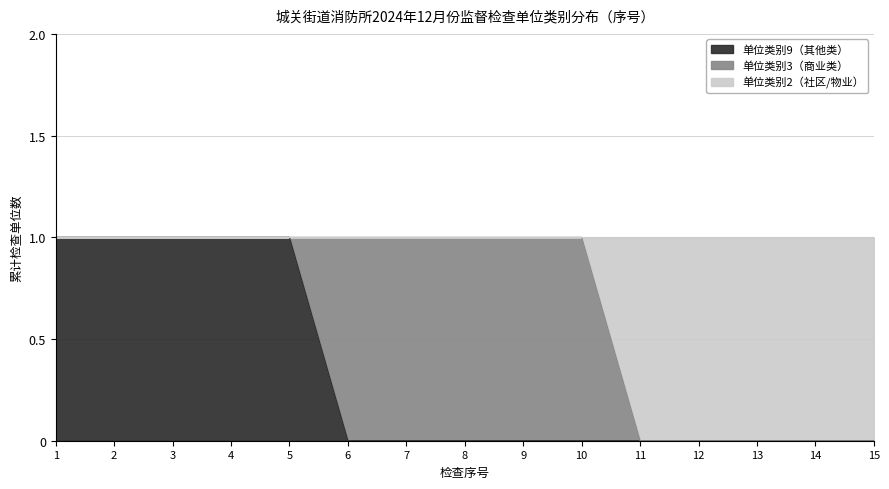

True or false: 单位类别9（其他类） and 单位类别2（社区/物业） cross at least once.

False